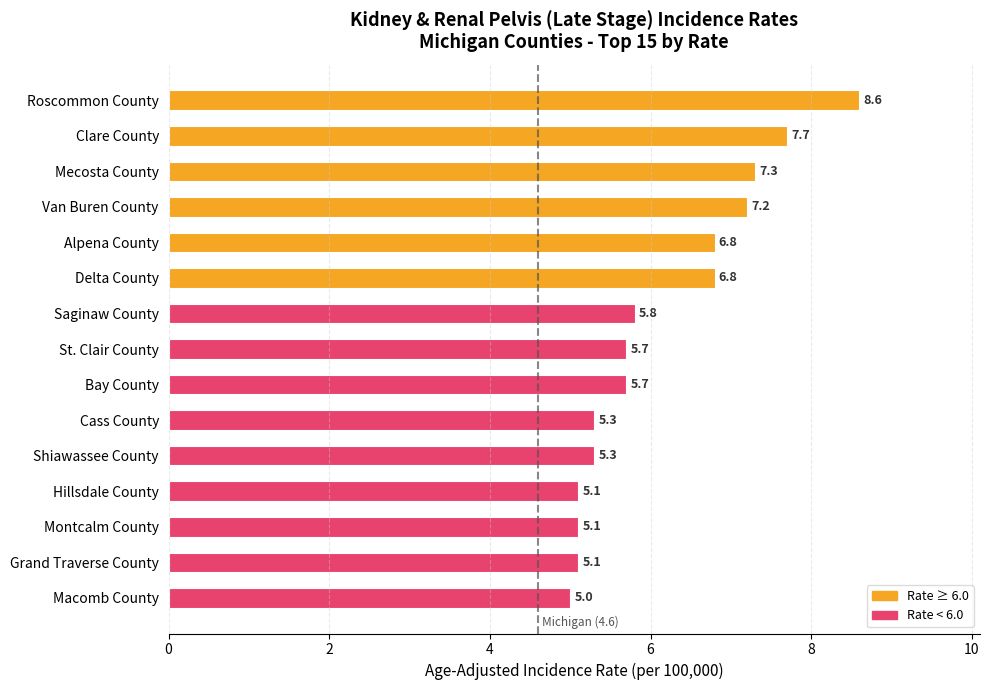

What is the change in value from Bay County to Cass County?

-0.4